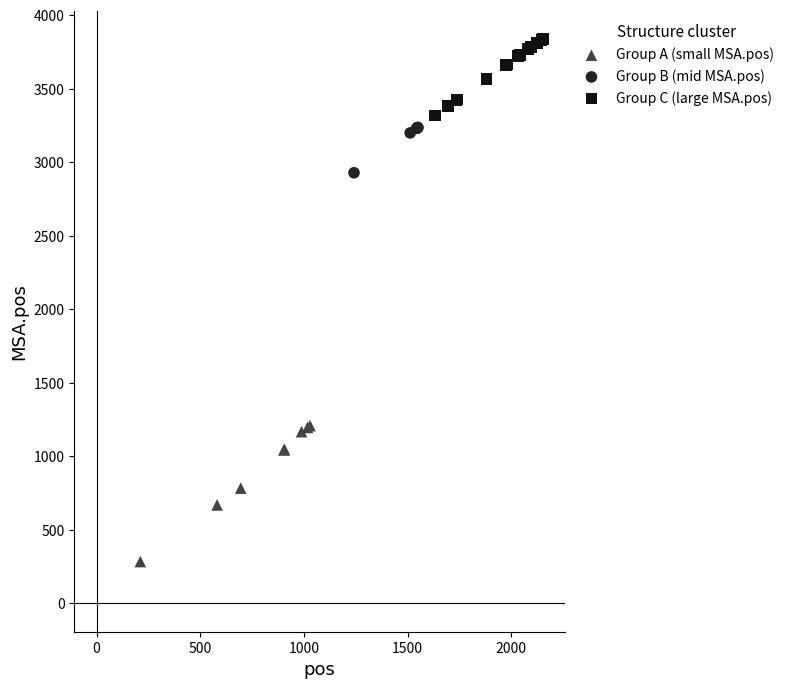

Which series reaches the minimum Y coordinate?

Group A (small MSA.pos)